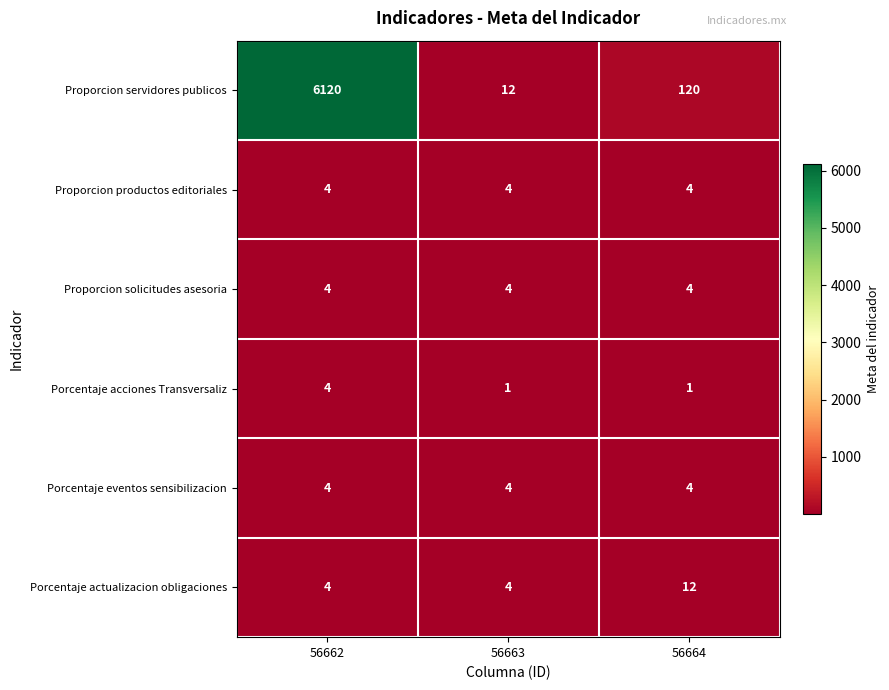

What is the highest value of the Porcentaje actualizacion obligaciones series?

12